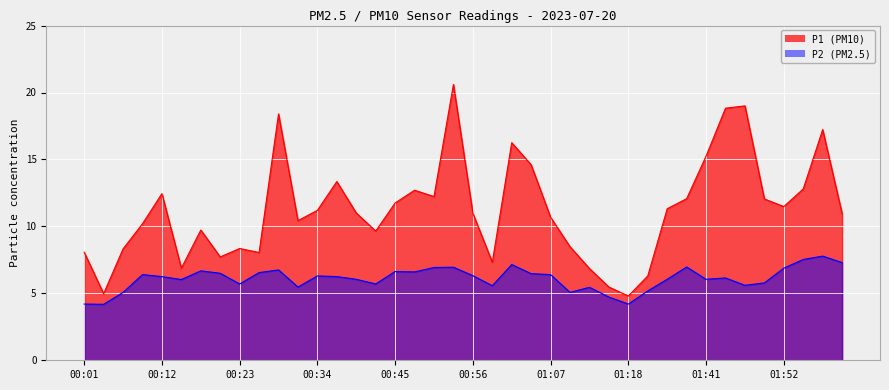

Rank the series by their maximum value, from highest to lowest.

P1 (PM10), P2 (PM2.5)